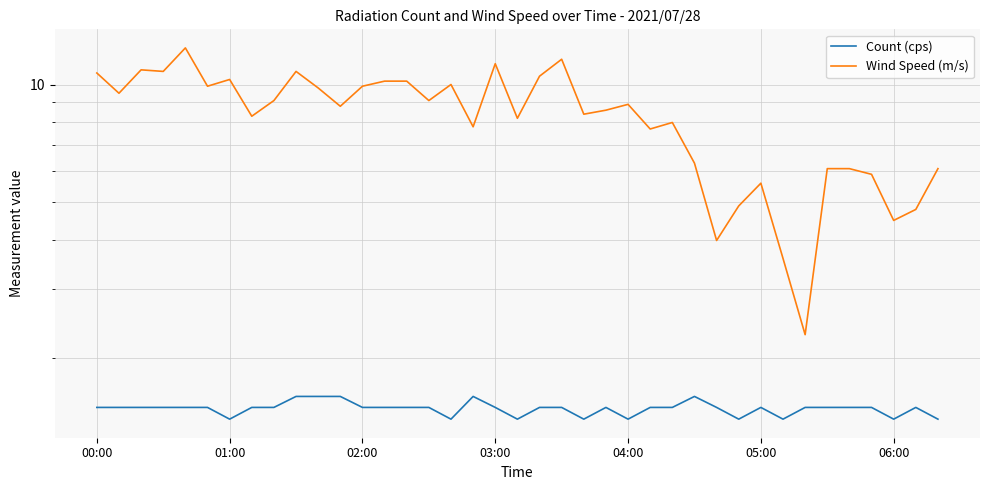

What are all the series names shown in the legend?

Count (cps), Wind Speed (m/s)